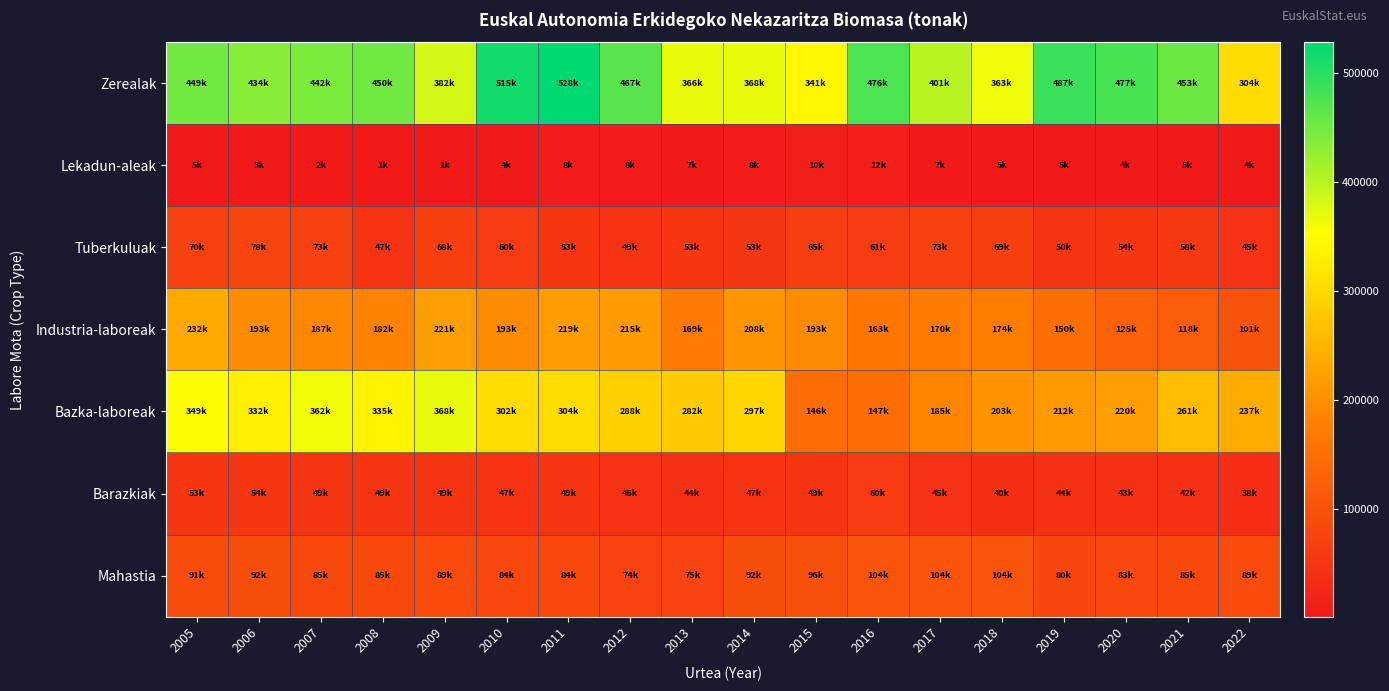

Which series changed the most between 2014 and 2015?

Bazka-laboreak